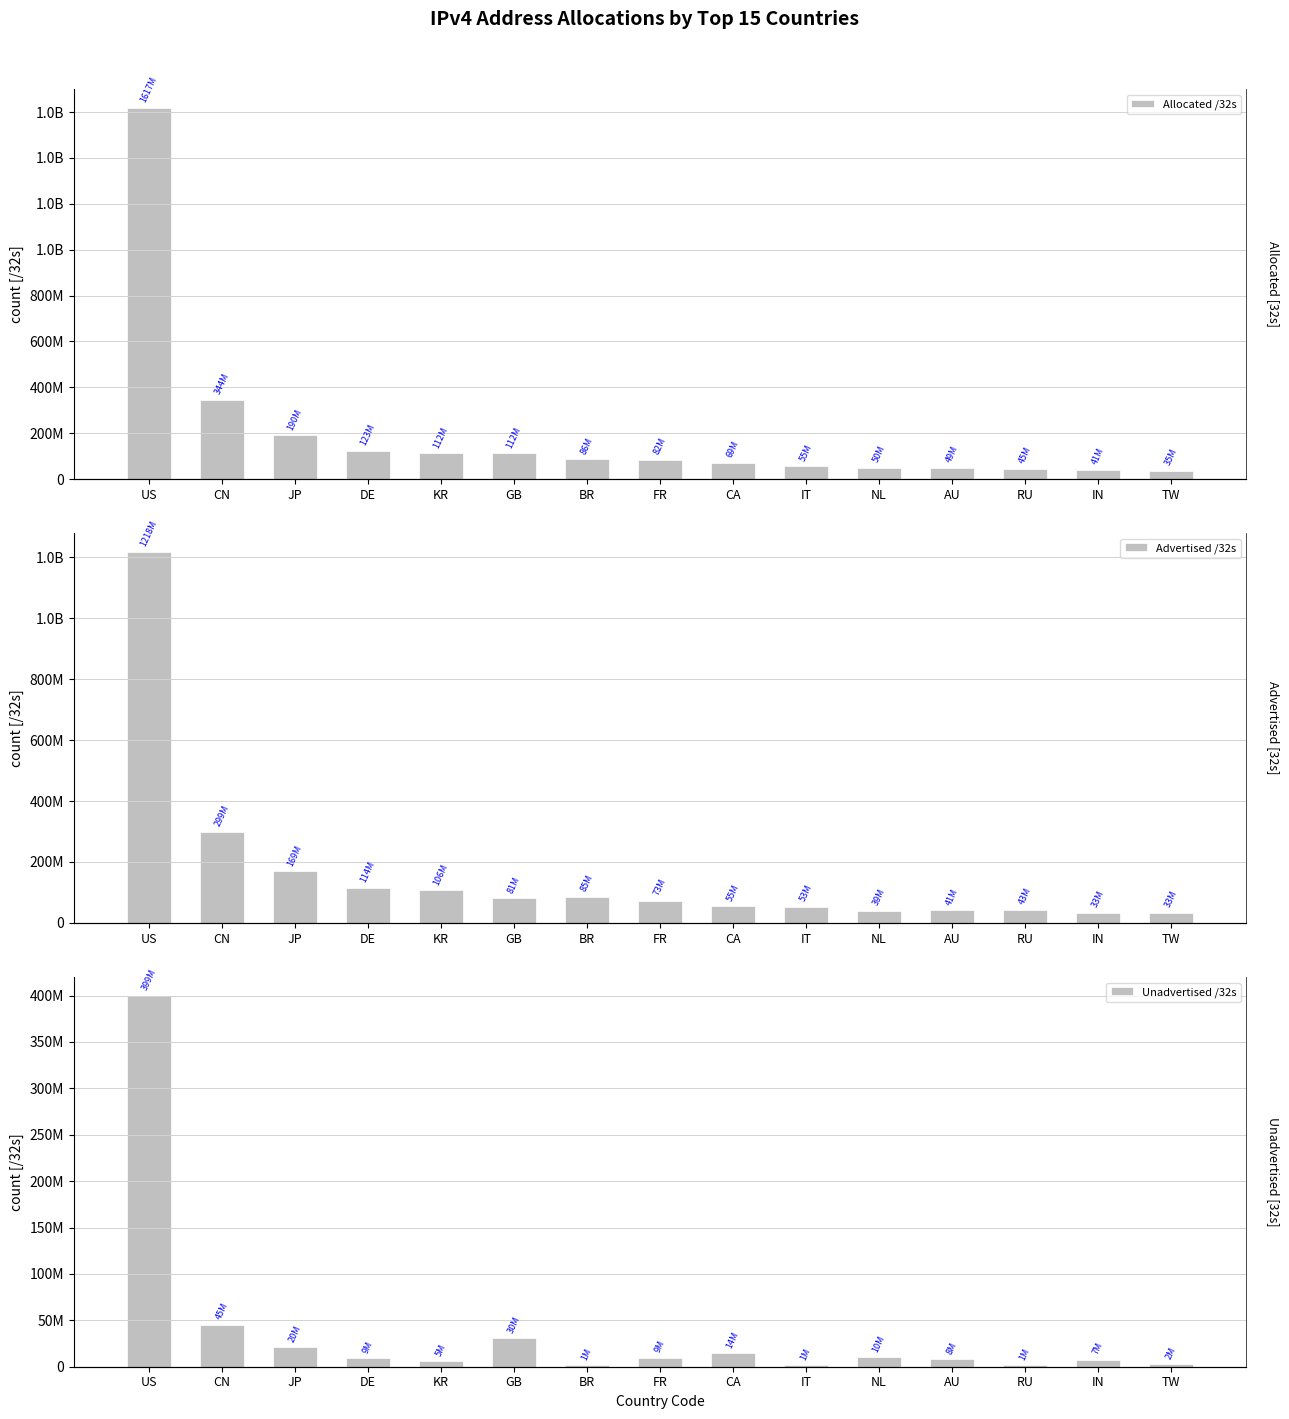

What is the sum of all Advertised /32s values?

2449372160